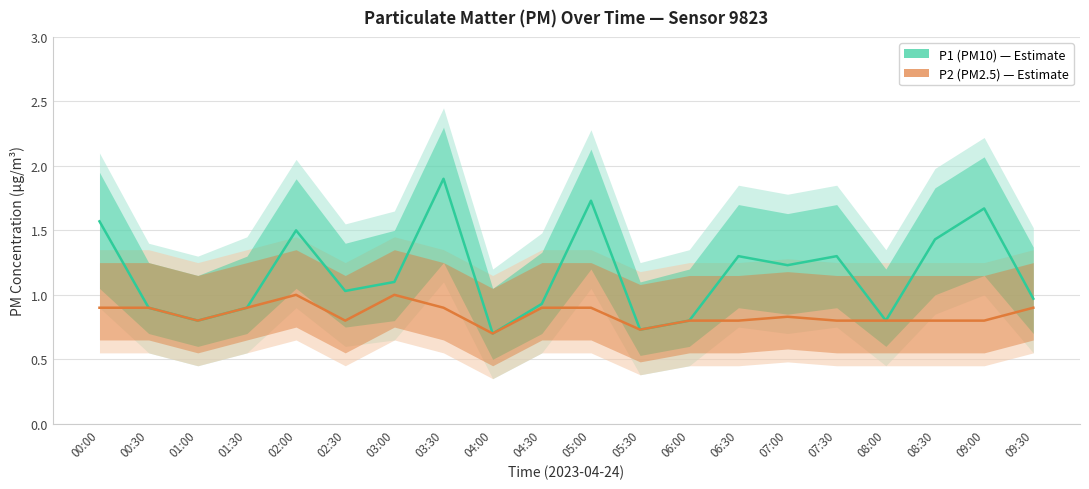

True or false: P2 (PM2.5) and P1 (PM10) cross at least once.

False